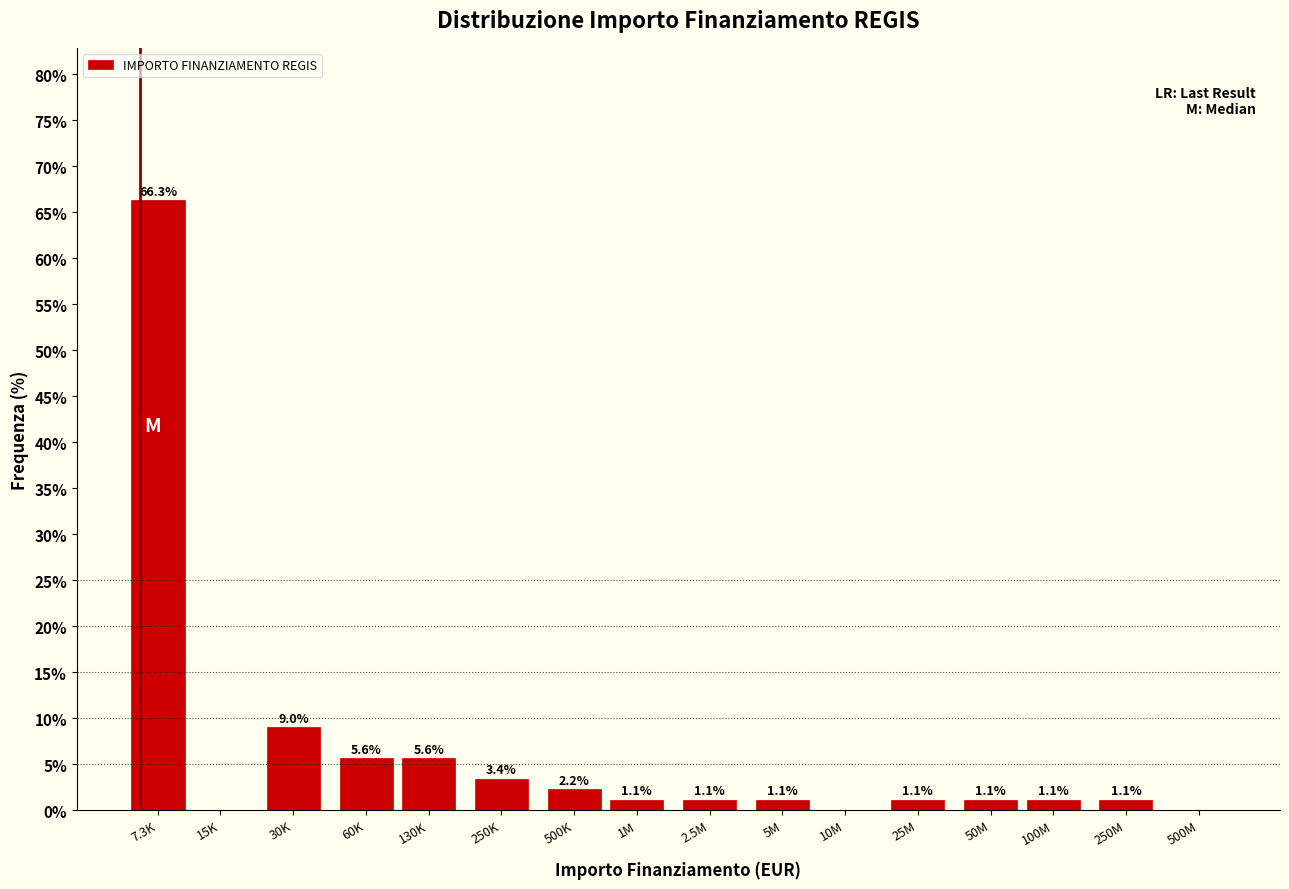

Reading left to right, transcribe all the data shown in this chart.

7.3K=66.3	15K=0.0	30K=9.0	60K=5.6	130K=5.6	250K=3.4	500K=2.2	1M=1.1	2.5M=1.1	5M=1.1	10M=0.0	25M=1.1	50M=1.1	100M=1.1	250M=1.1	500M=0.0